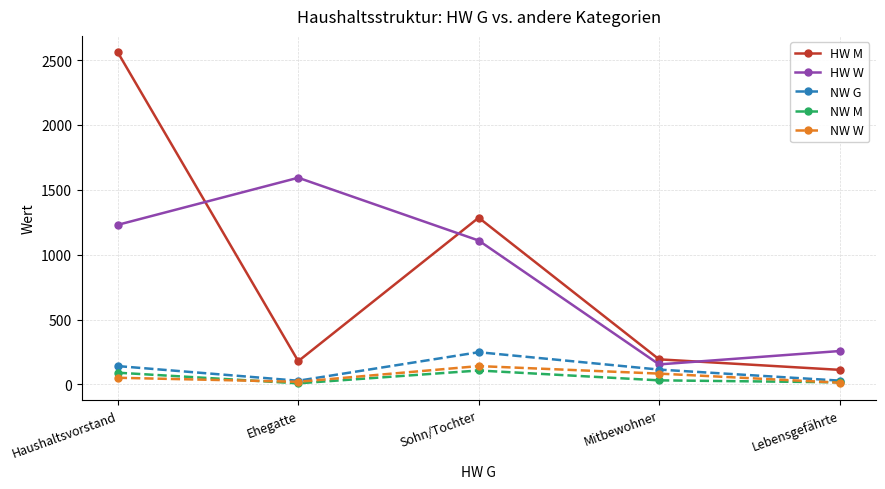

How many series are shown in this chart?

5